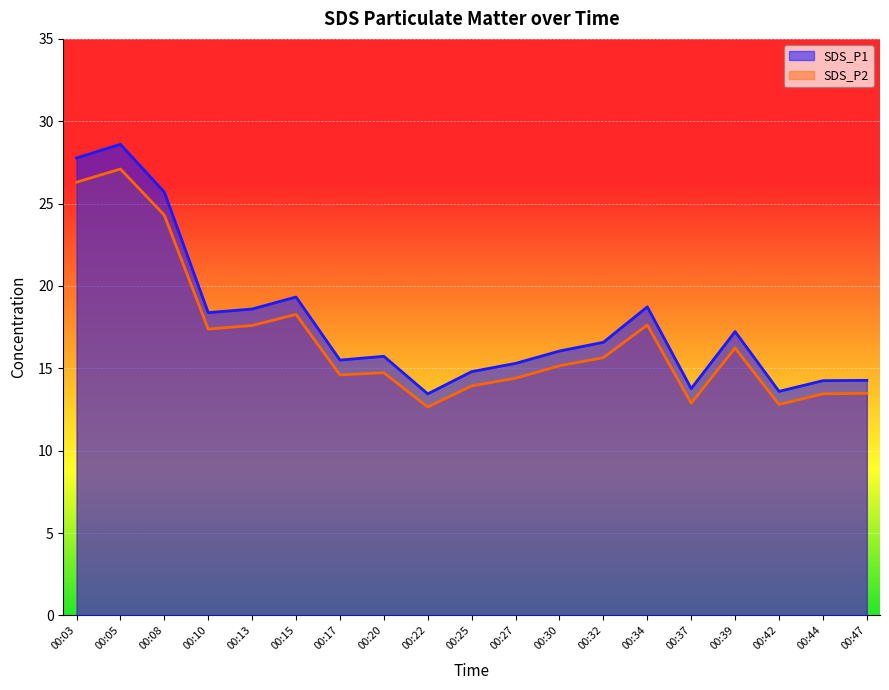

Read the SDS_P1 value at 00:27.

15.3